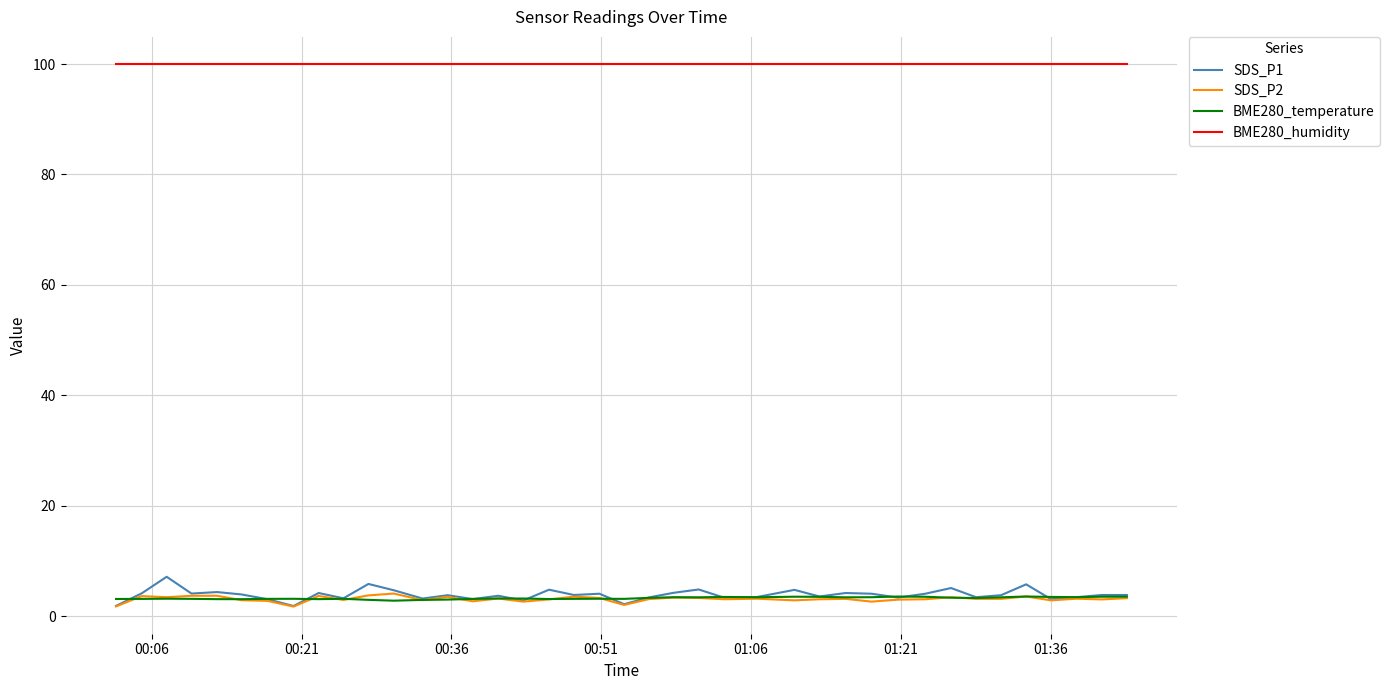

Which series has the widest spread of values?

SDS_P1